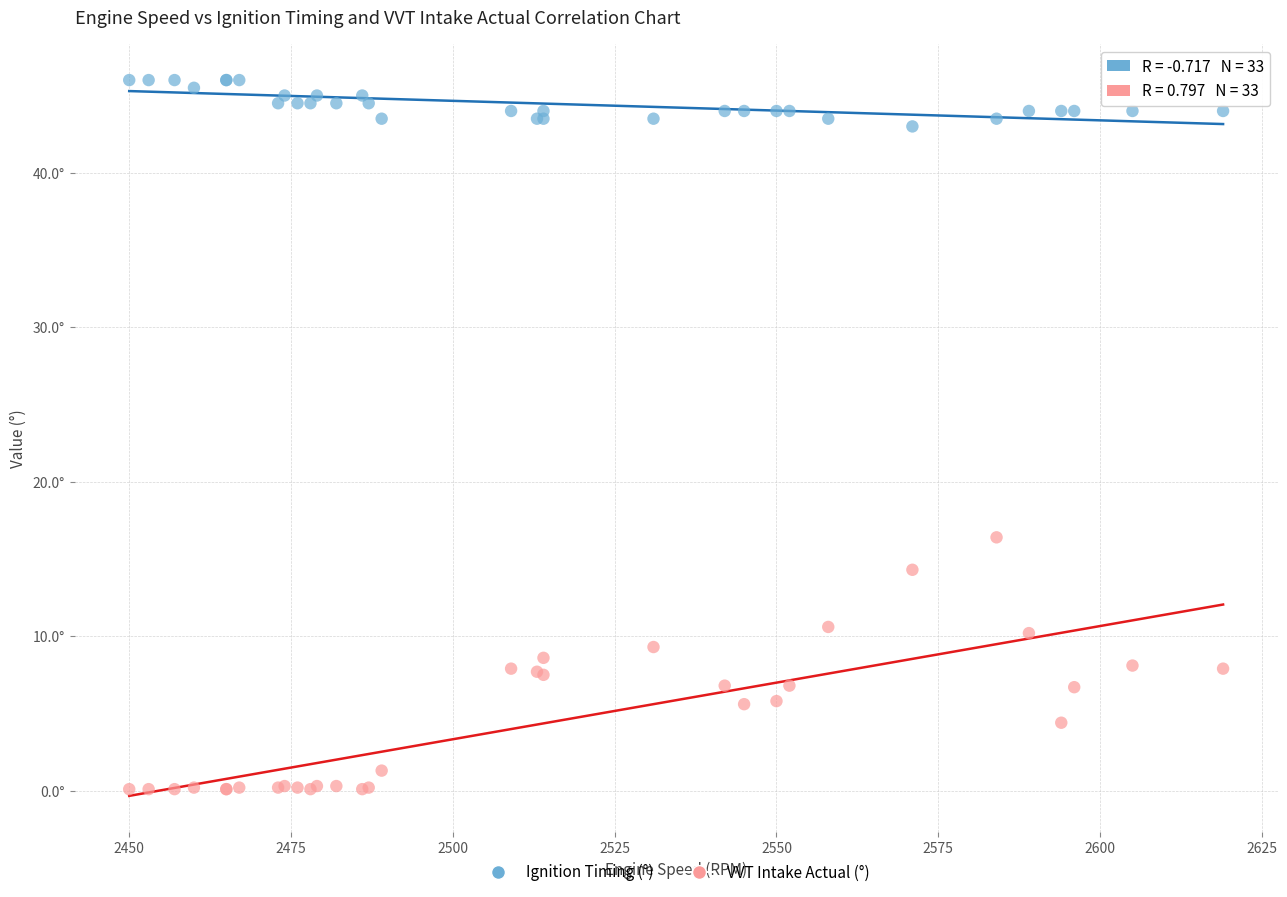

What are all the series names shown in the legend?

Ignition Timing (°), VVT Intake Actual (°)